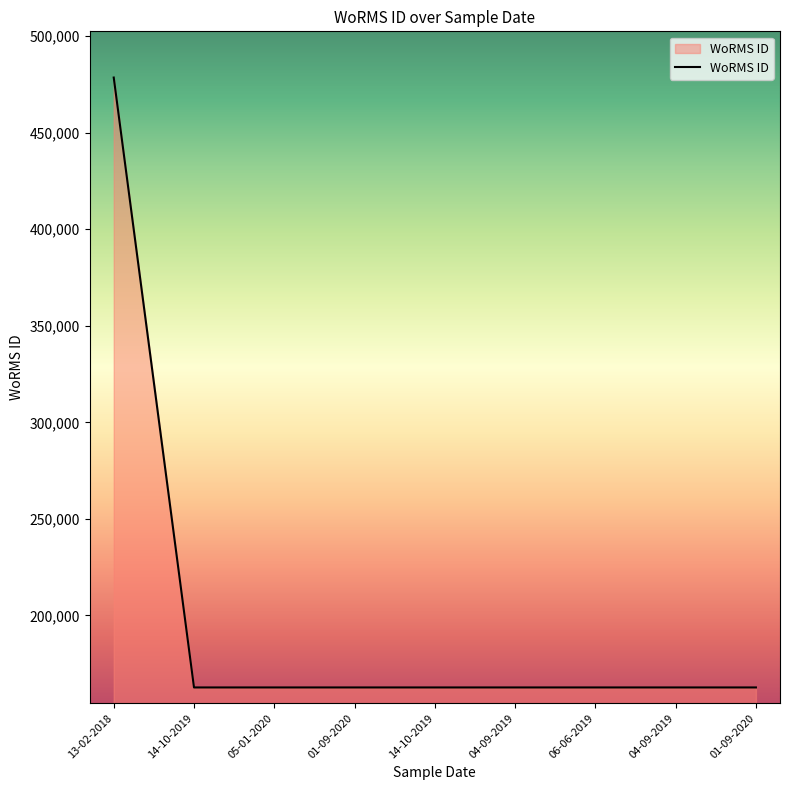

Does the chart display data point markers on the line(s)?

No